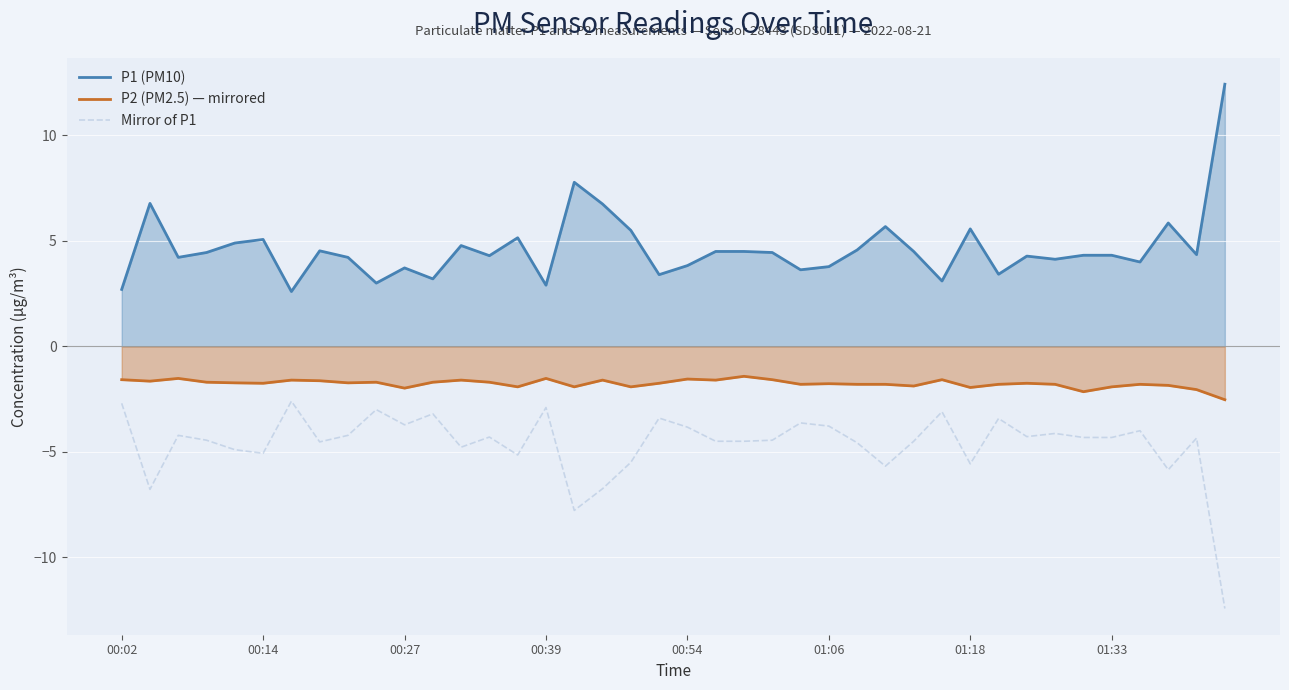

How many data points in P1 (PM10) are above 4?

27